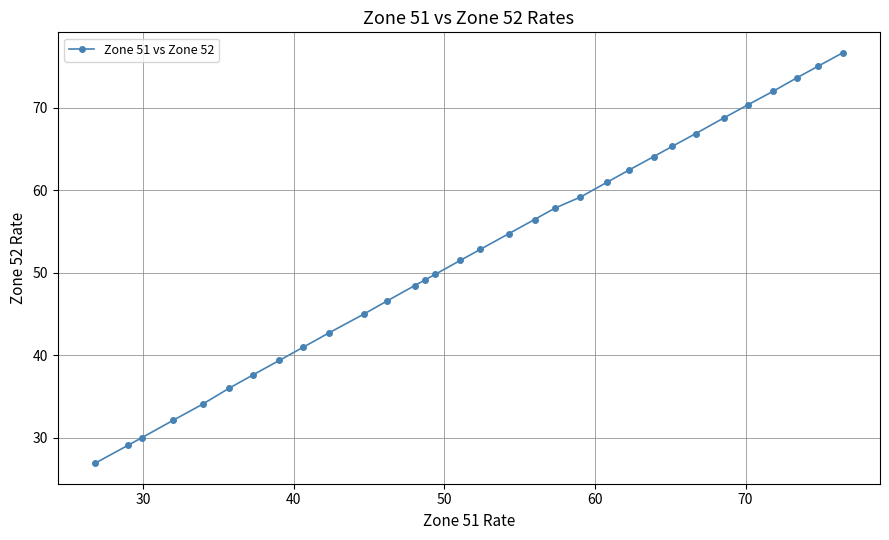

What is the difference between the maximum and minimum values?

49.7